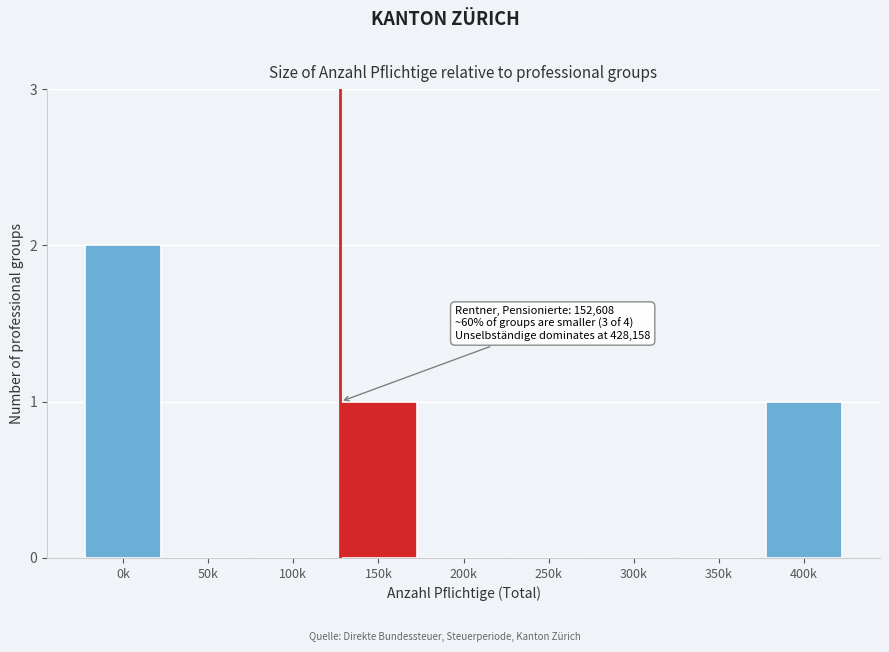

Reading right to left, what are all the values shown in this chart?

400k=1	350k=0	300k=0	250k=0	200k=0	150k=1	100k=0	50k=0	0k=2